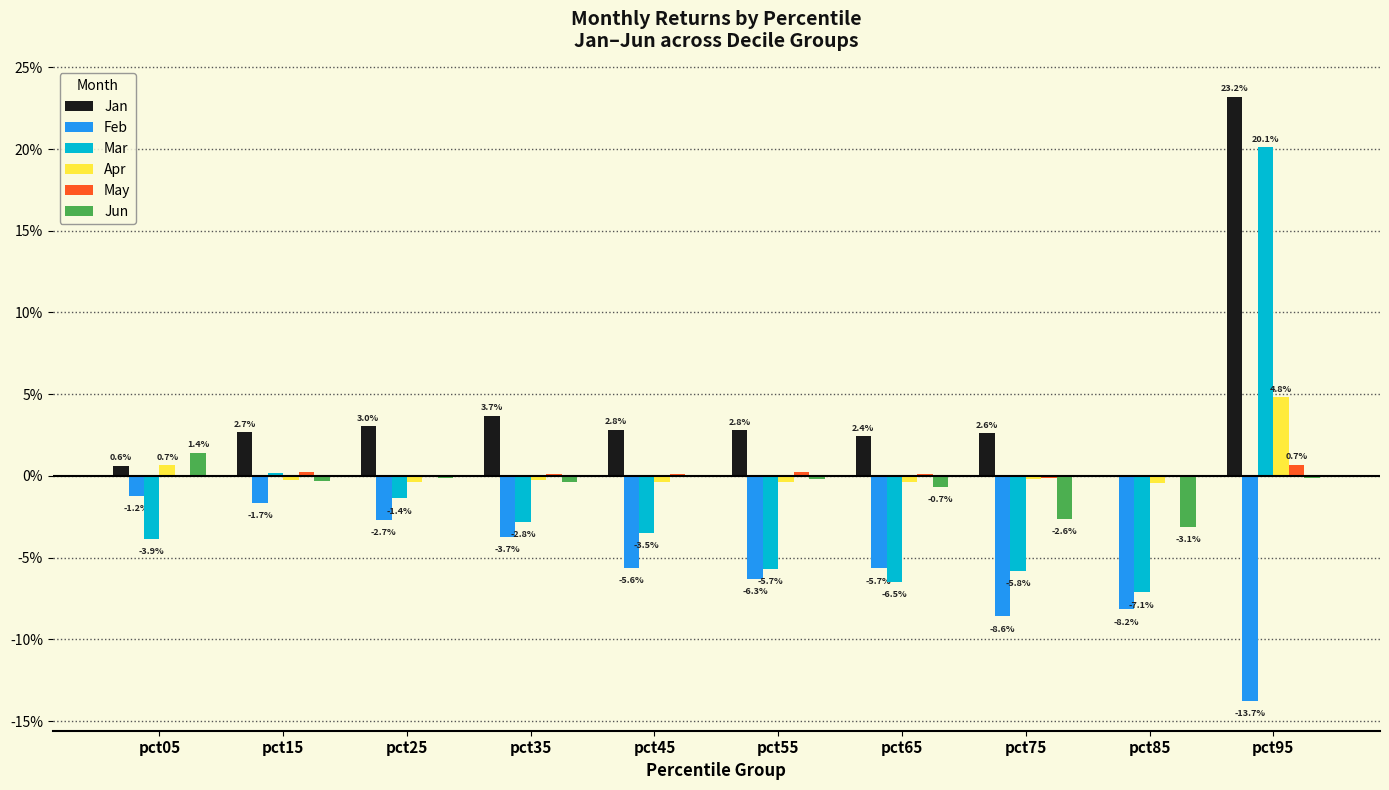

Which category has the highest value in the Jan series?

pct95